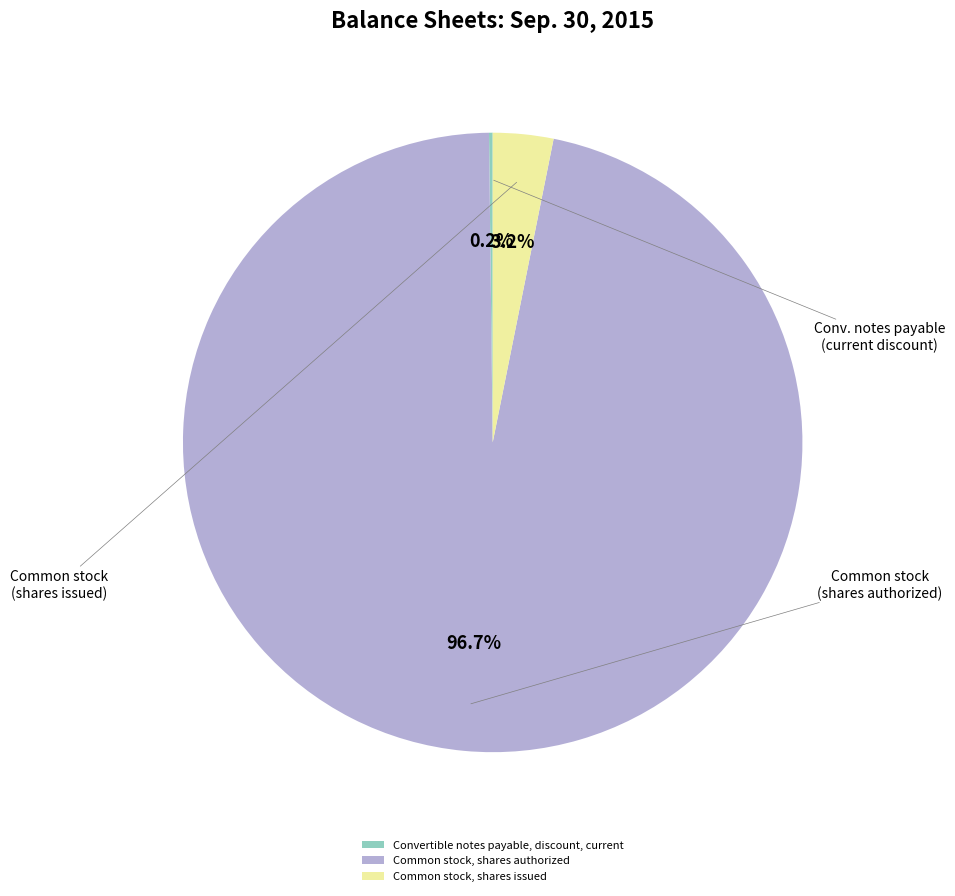

True or false: Common stock, shares issued accounts for 3% of the total.

True